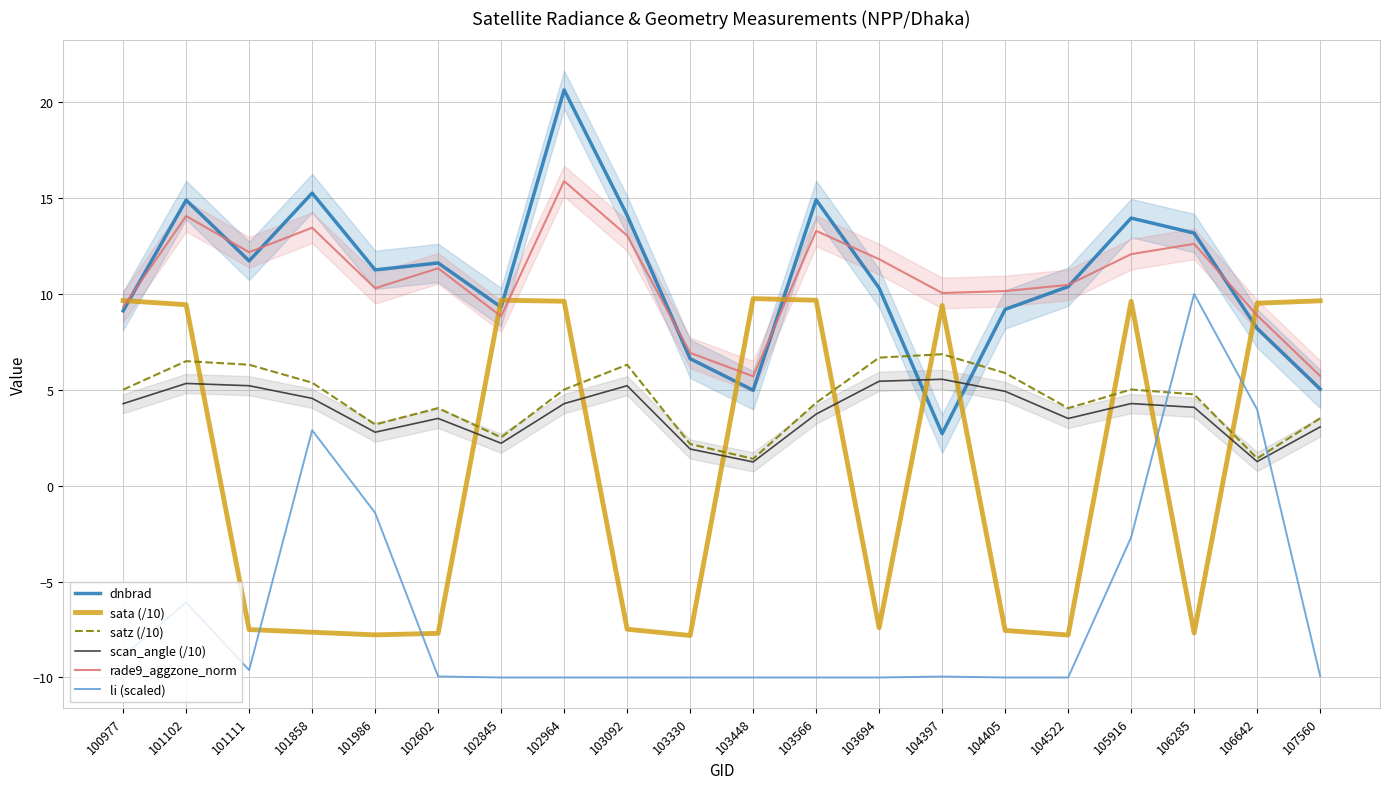

Which series has the largest total across all categories?

dnbrad